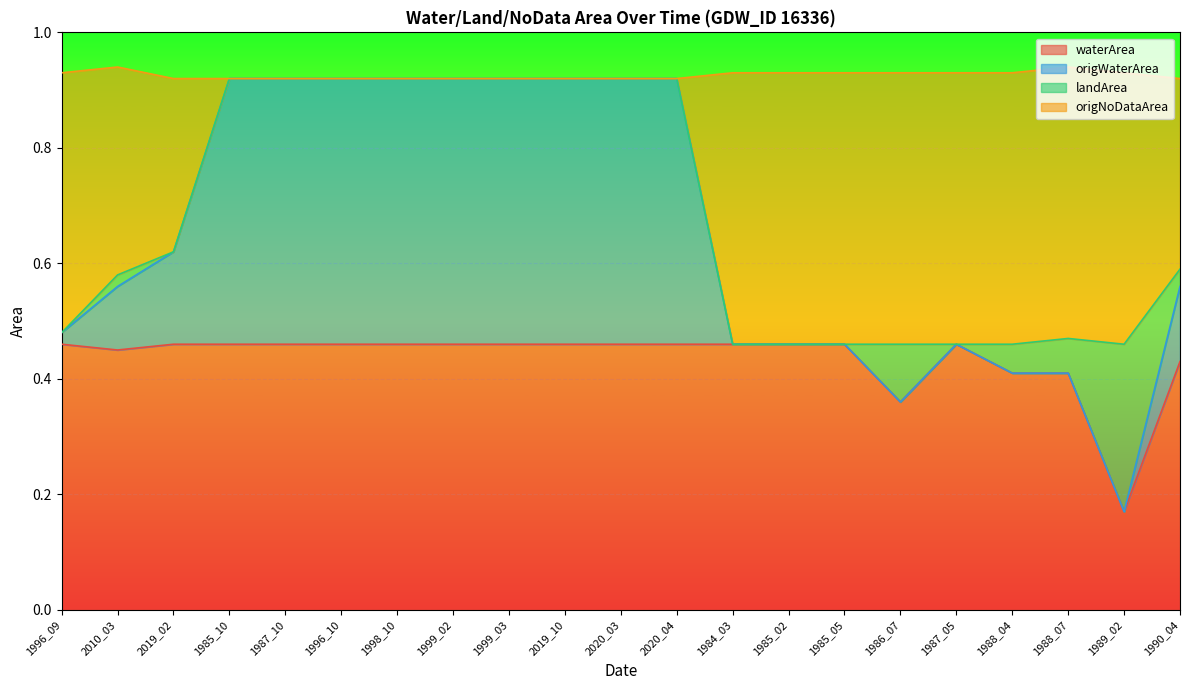

What are all the series names shown in the legend?

waterArea, origWaterArea, landArea, origNoDataArea